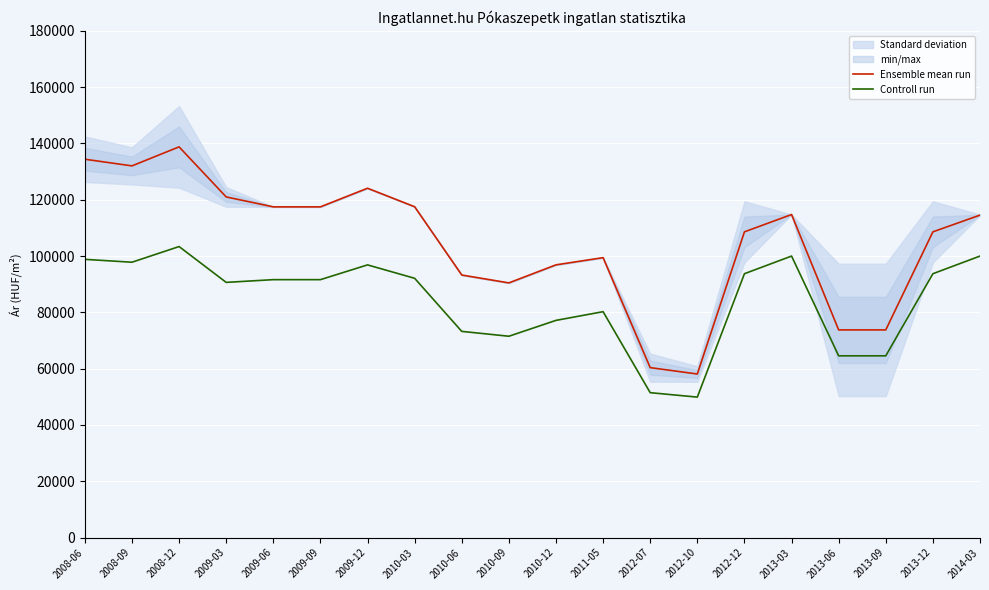

Is the value of Controll run at 2009-12 greater than the value of Ensemble mean run at 2009-03?

No